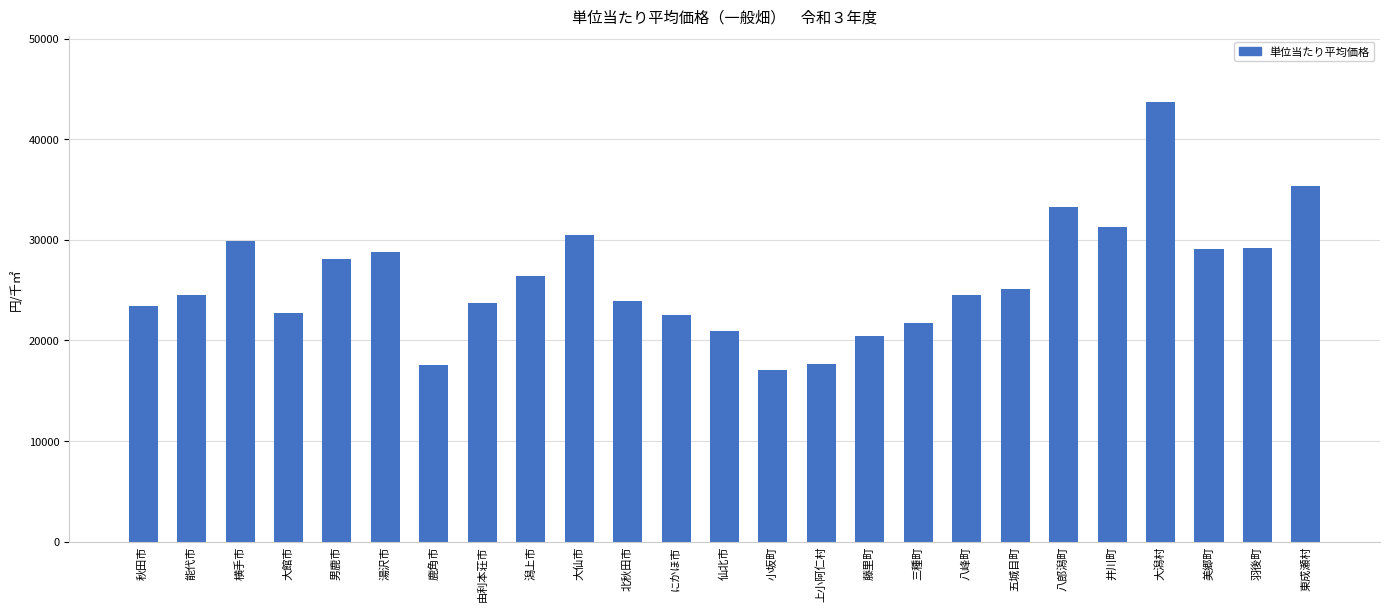

What is the smallest value displayed?

17032.0